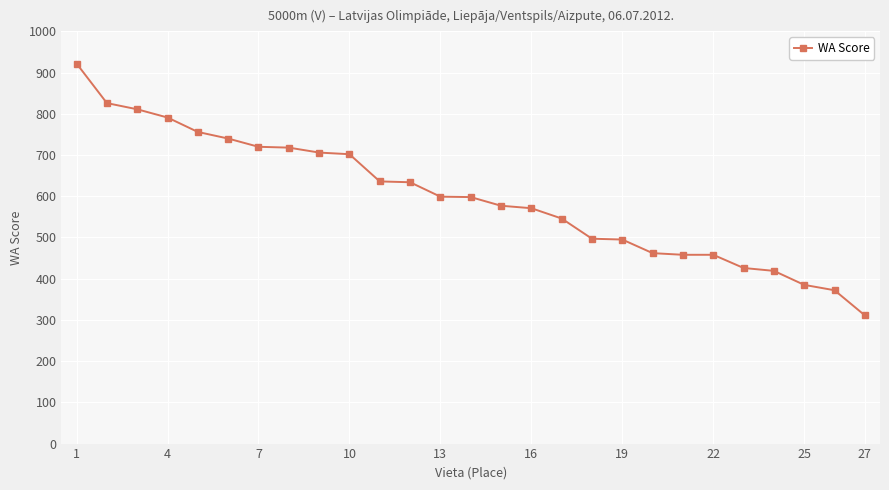

What is the average value?

598